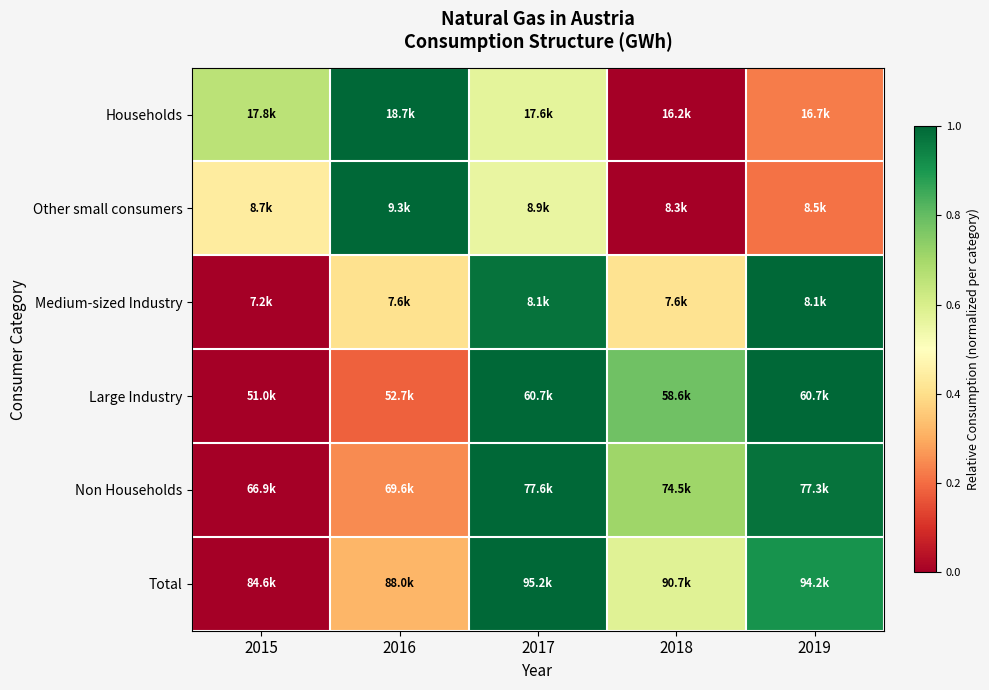

What is the total value across all series at 2015?

1.1